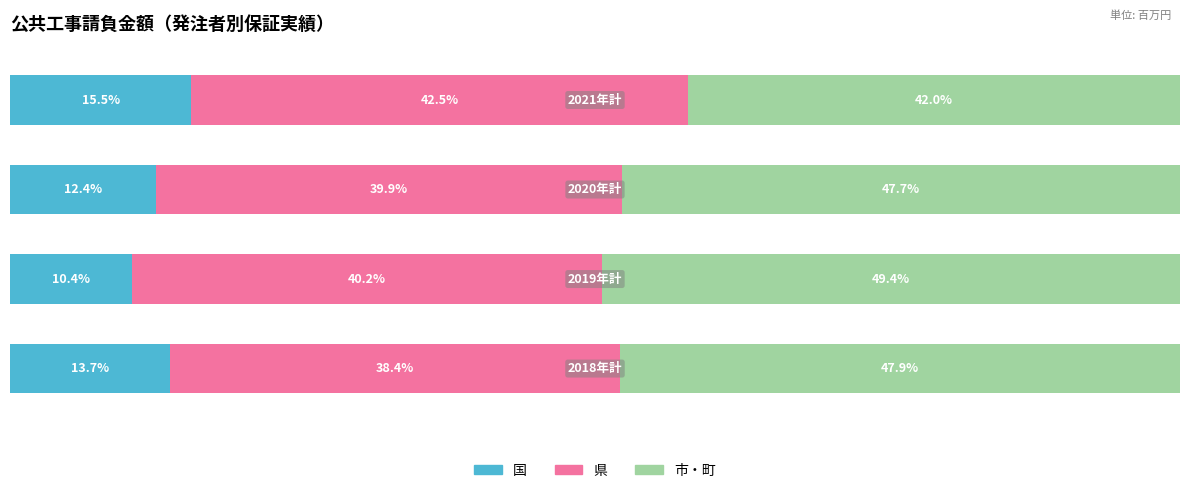

Reading left to right, list all the values displayed in this chart.

国: 13.7	10.4	12.4	15.5
県: 38.4	40.2	39.9	42.5
市・町: 47.9	49.4	47.7	42.0